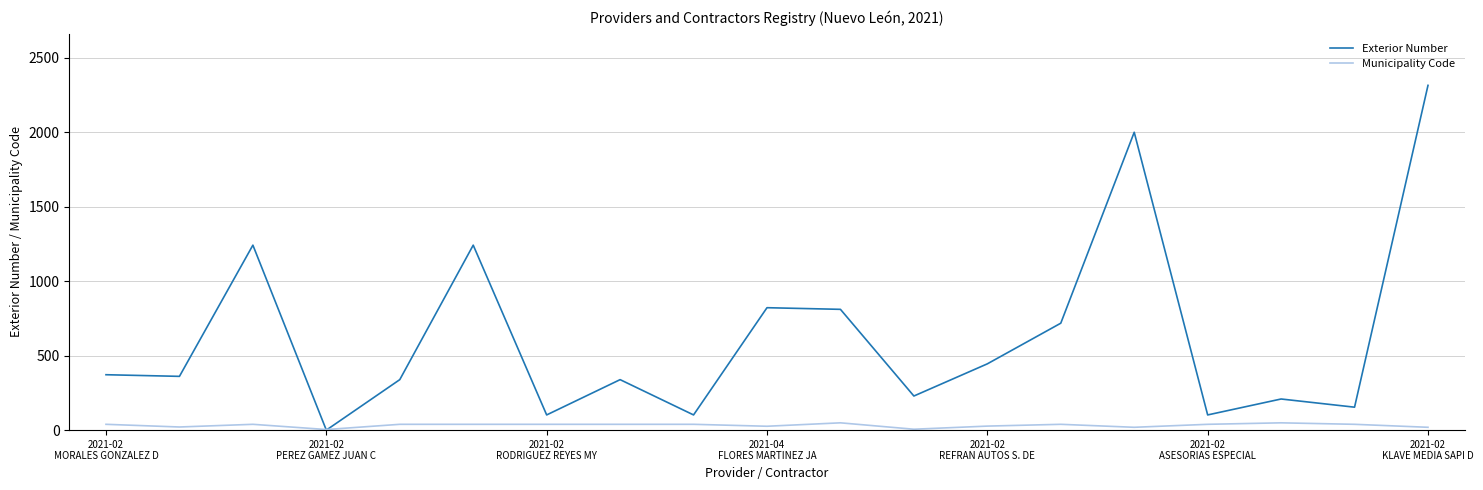

Which series has the largest total across all categories?

Exterior Number